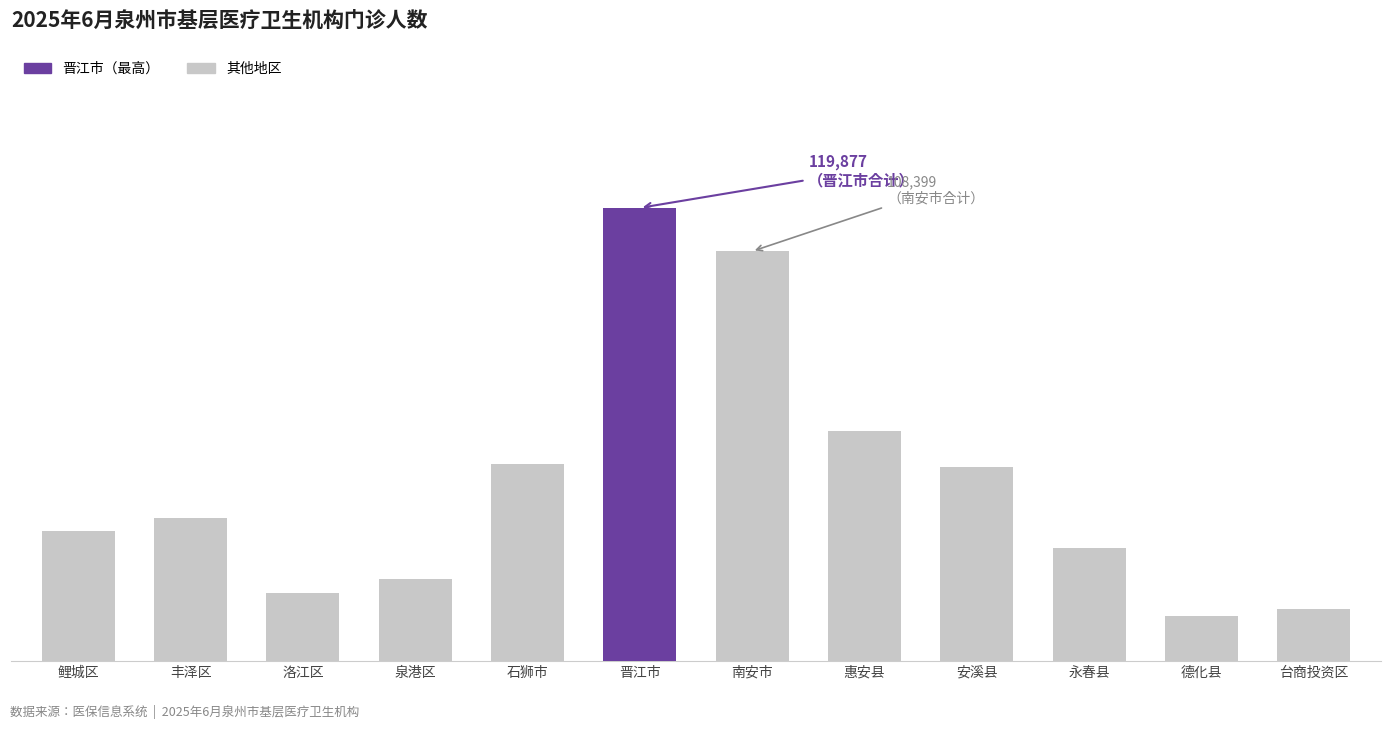

Which category has the lowest value across all series?

德化县